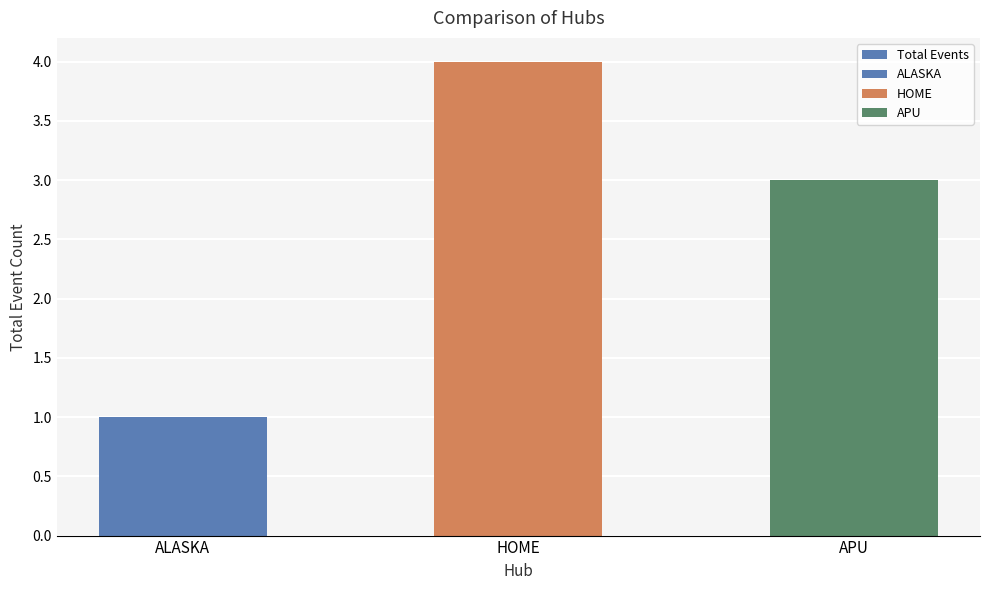

Read the value at HOME.

4